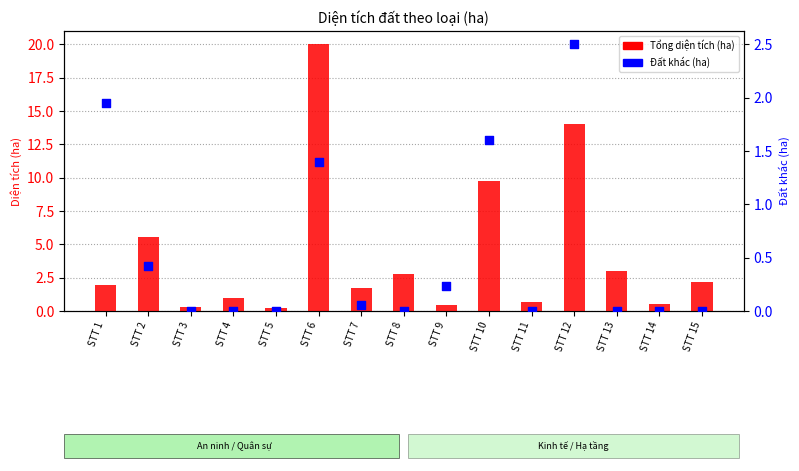

Which series has the largest Y range (max minus min)?

Tổng diện tích (ha)